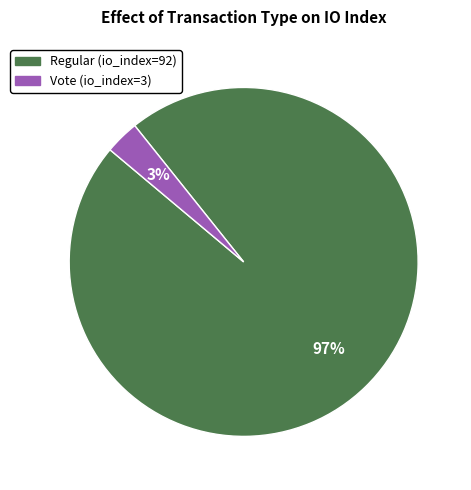

Which slice is the largest?

Regular (io_index=92)